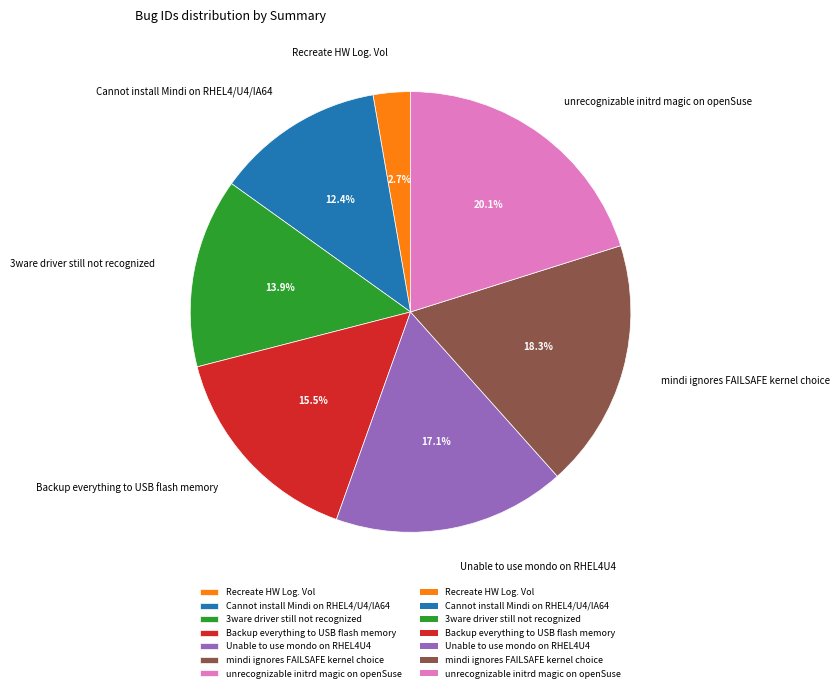

How many slices are in this pie chart?

7